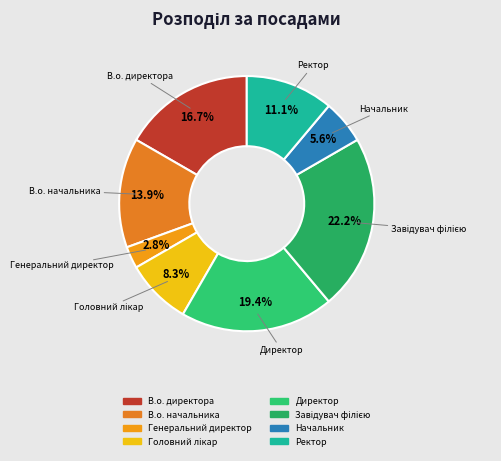

Is it true that Директор is 19% of the pie?

True